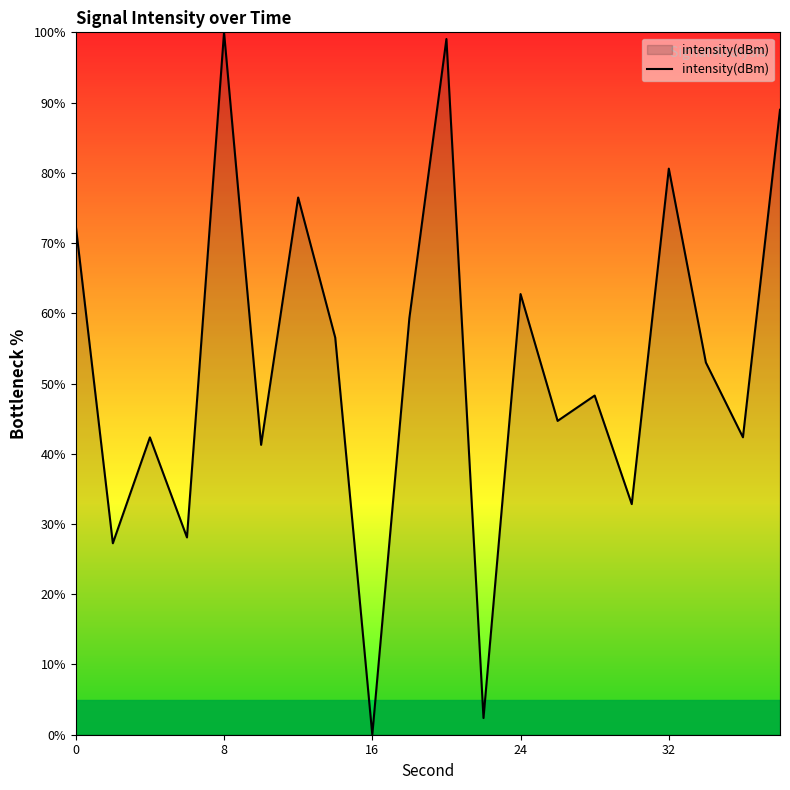

How many interior local valleys (lower than both neighbors) does the data have?

8